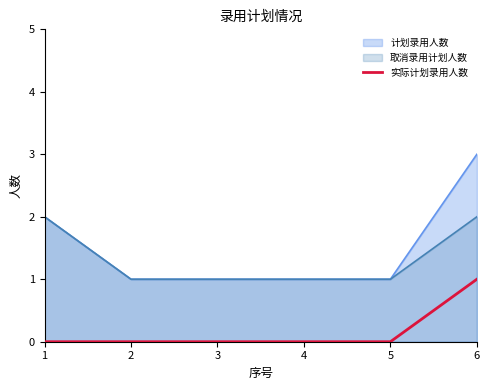

List the labels in order of value, smallest first.

1, 2, 3, 4, 5, 6